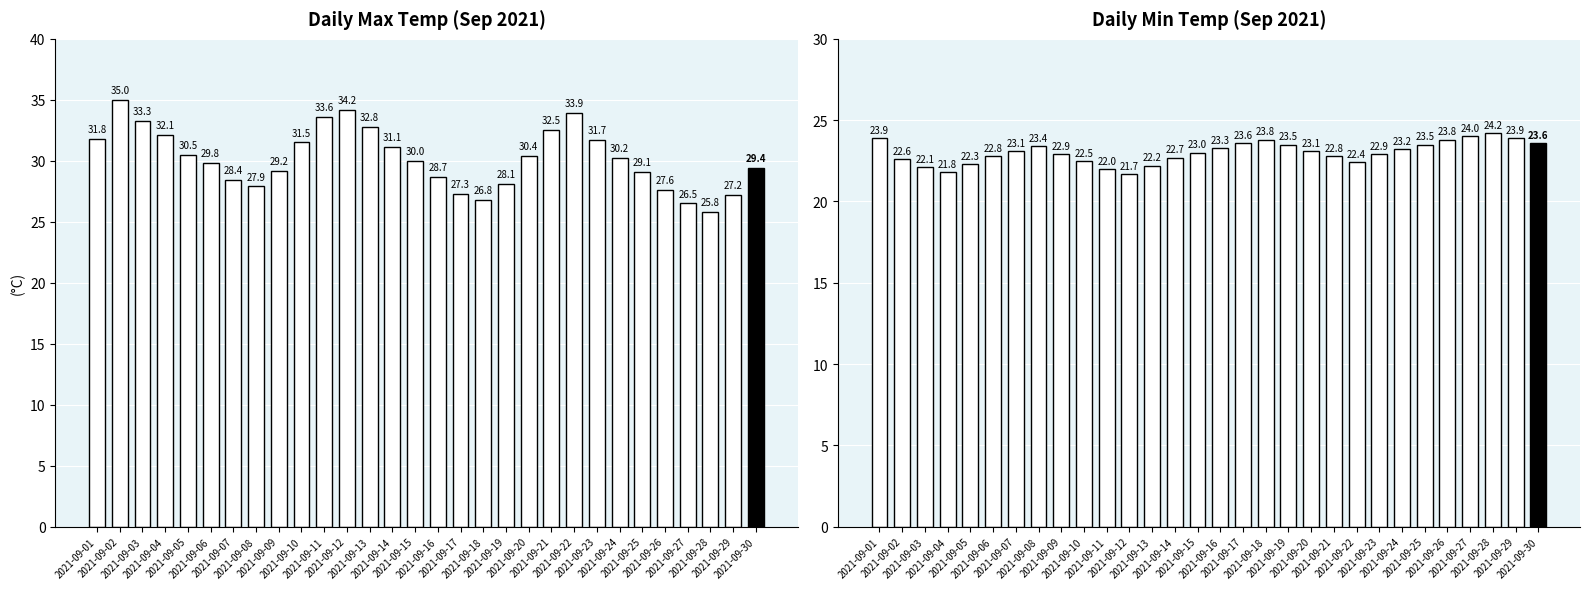

How many bars are there in each group?

2